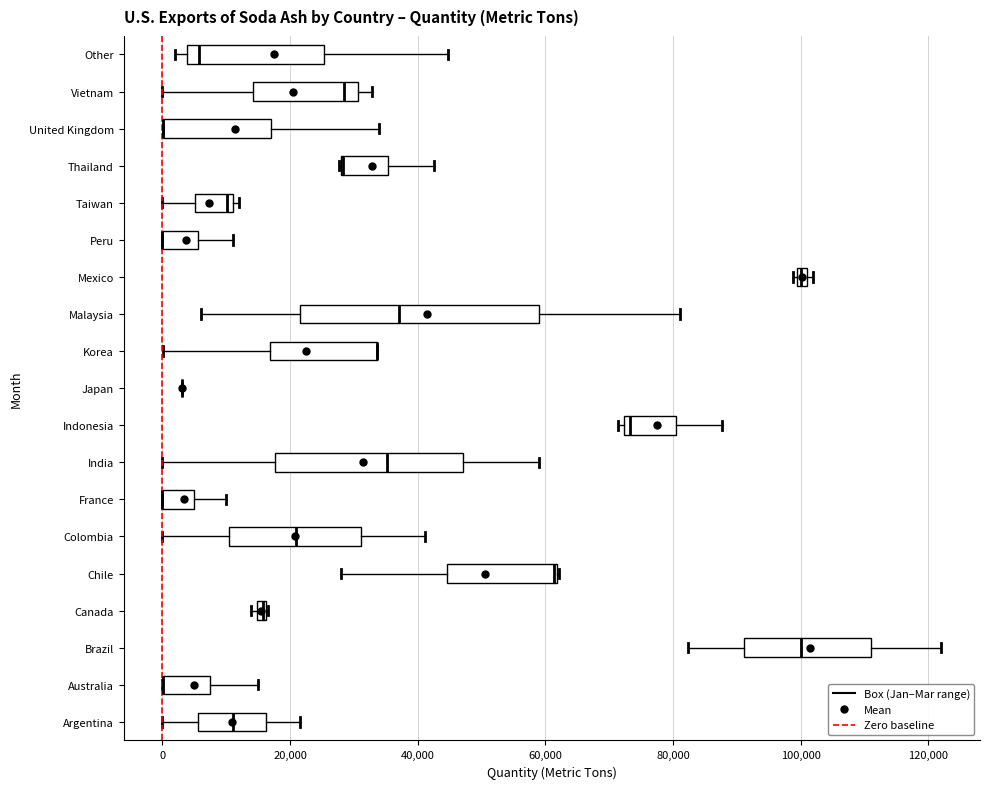

Where is the right edge of the box for Chile on the x-axis? The values are not printed on the chart, so give them approximately, as read against the axis.

62000